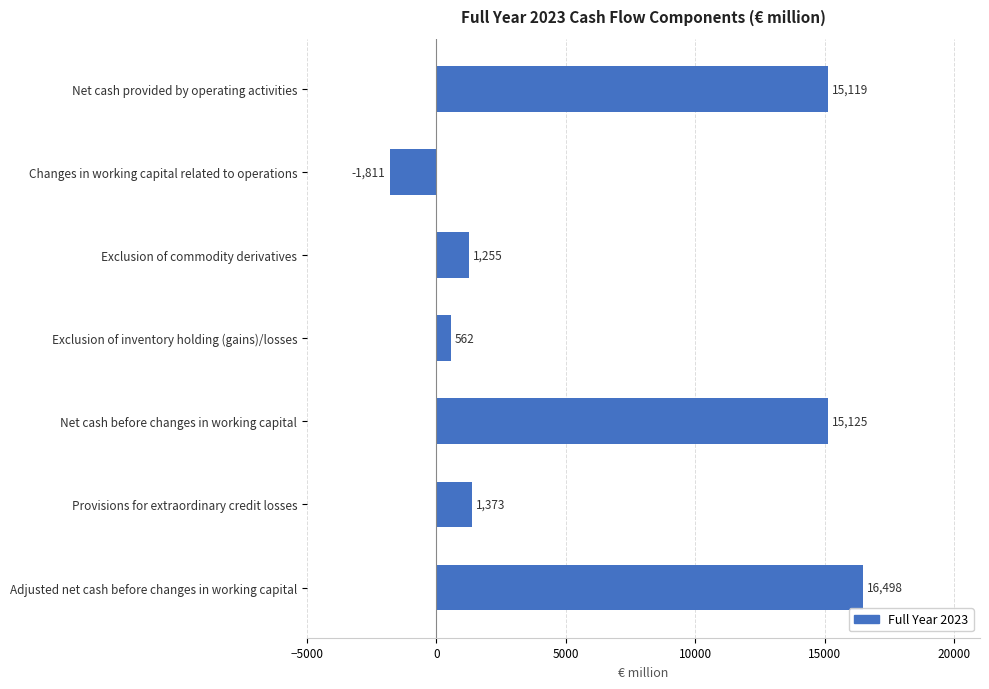

List the labels in order of value, smallest first.

Changes in working capital related to operations, Exclusion of inventory holding (gains)/losses, Exclusion of commodity derivatives, Provisions for extraordinary credit losses, Net cash provided by operating activities, Net cash before changes in working capital, Adjusted net cash before changes in working capital